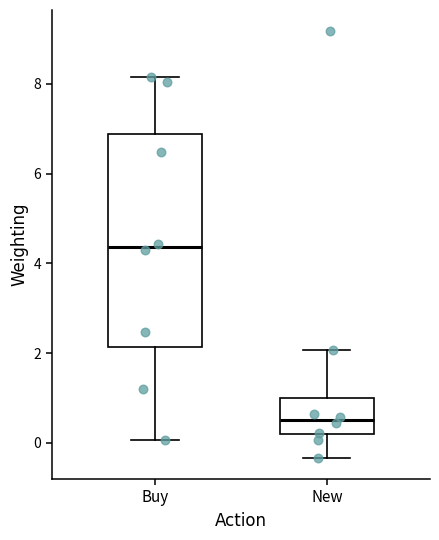

Reading left to right, read every box against the y-axis: the position of its median line, the range the box covers, and the ends of its whiskers. The values are not printed on the chart, so give them approximately, as read against the axis.

Buy: median 4.4, box 2.2 to 6.8, whiskers 0.0 to 8.2
New: median 0.6, box 0.2 to 1.0, whiskers -0.4 to 2.0